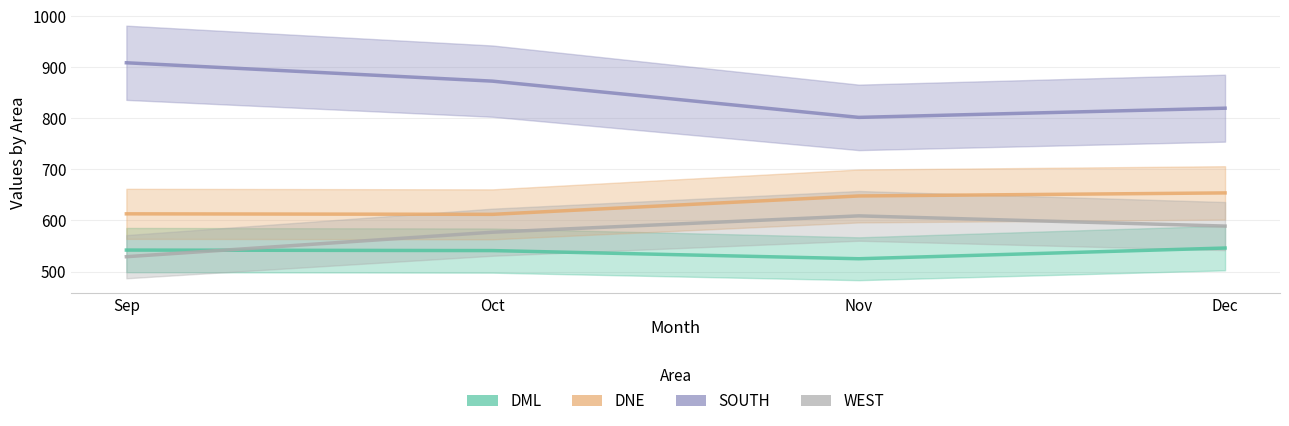

What is the spread (max minus min) of values at Dec?

274